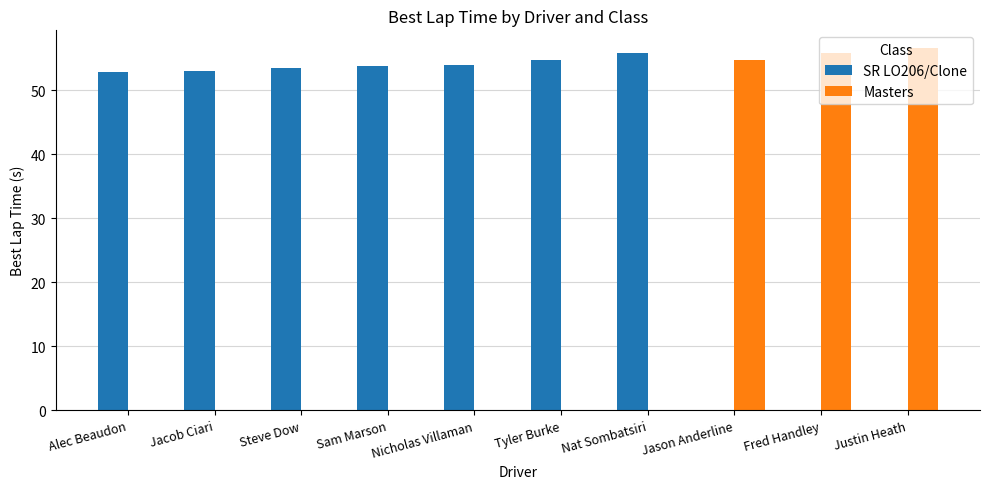

True or false: Masters has a value of 55.9 at Fred Handley.

True